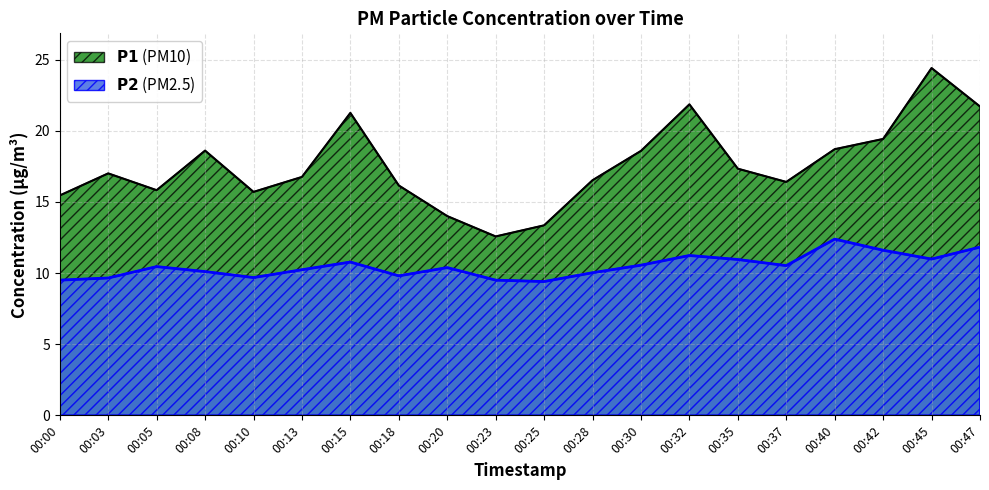

What is the highest value of the P2 series?

12.4